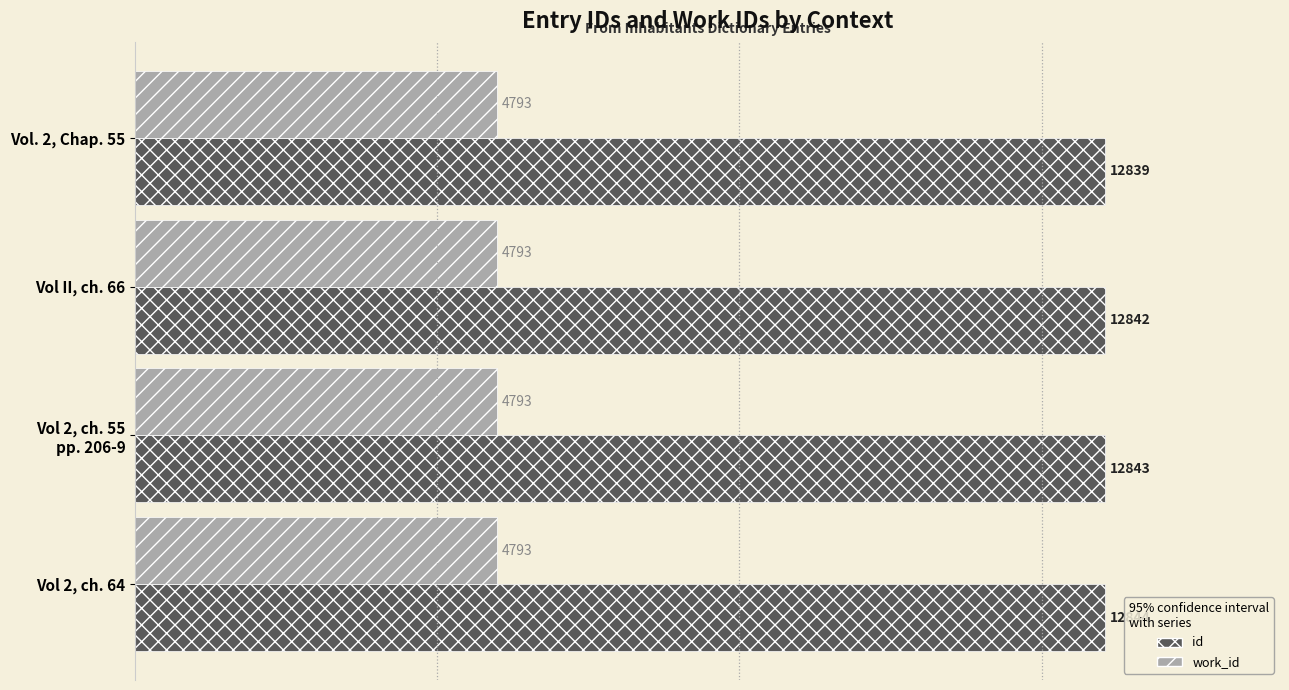

What is the sum of all work_id values?

19172